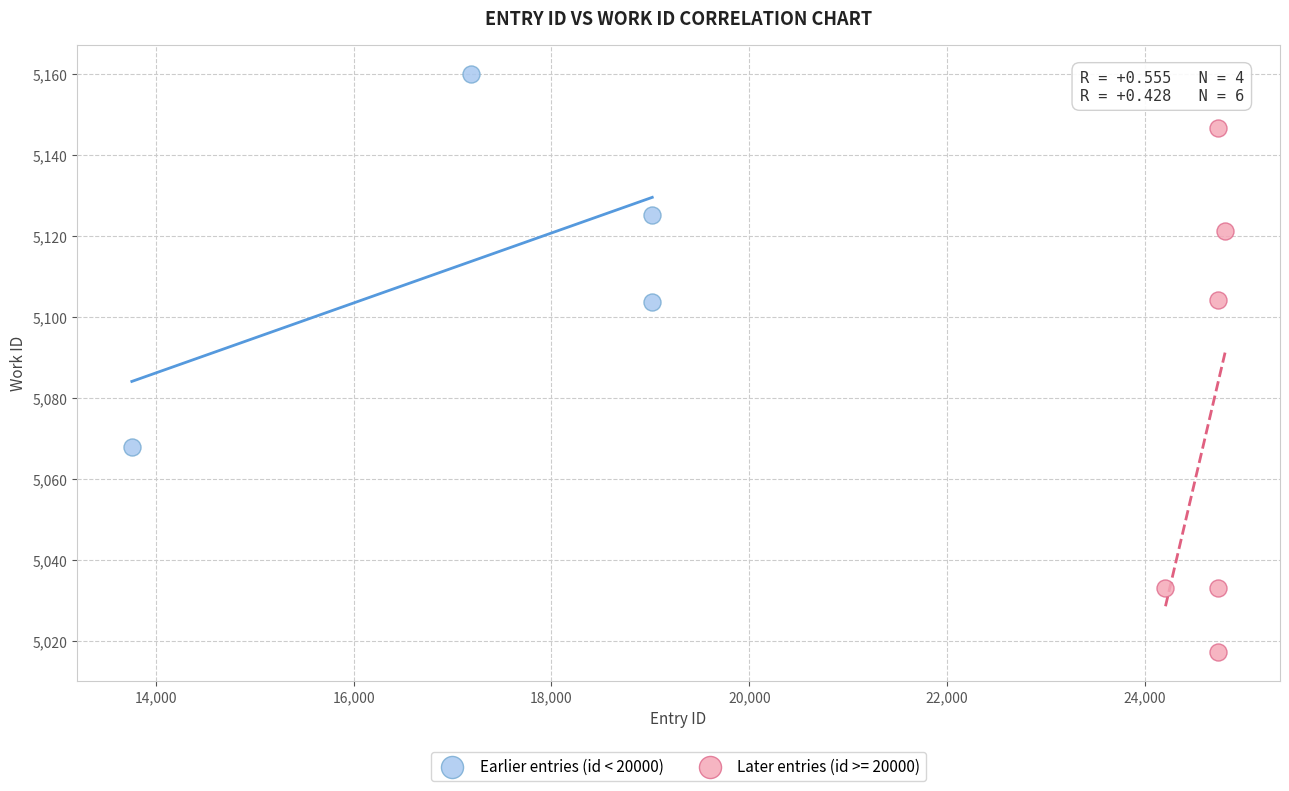

Which series has the largest Y range (max minus min)?

Later entries (id >= 20000)